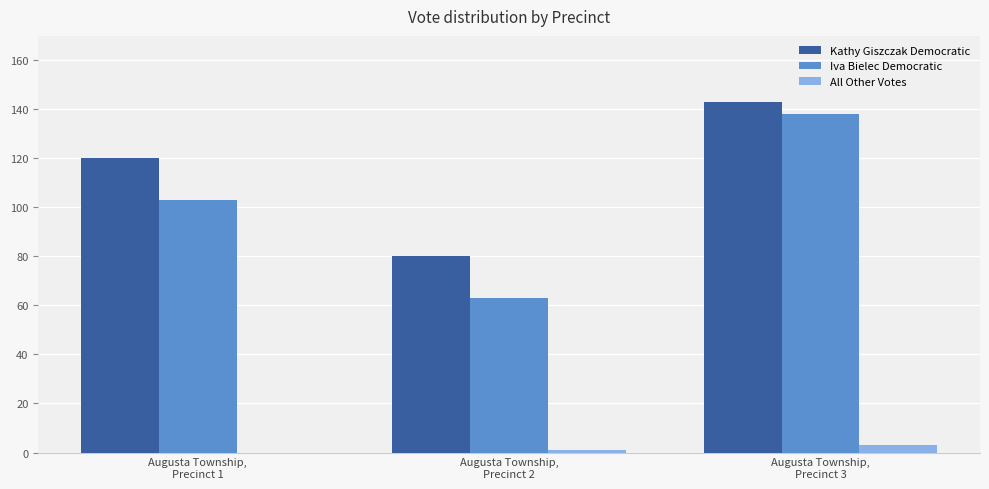

What is the spread (max minus min) of values at Augusta Township,
Precinct 2?

79